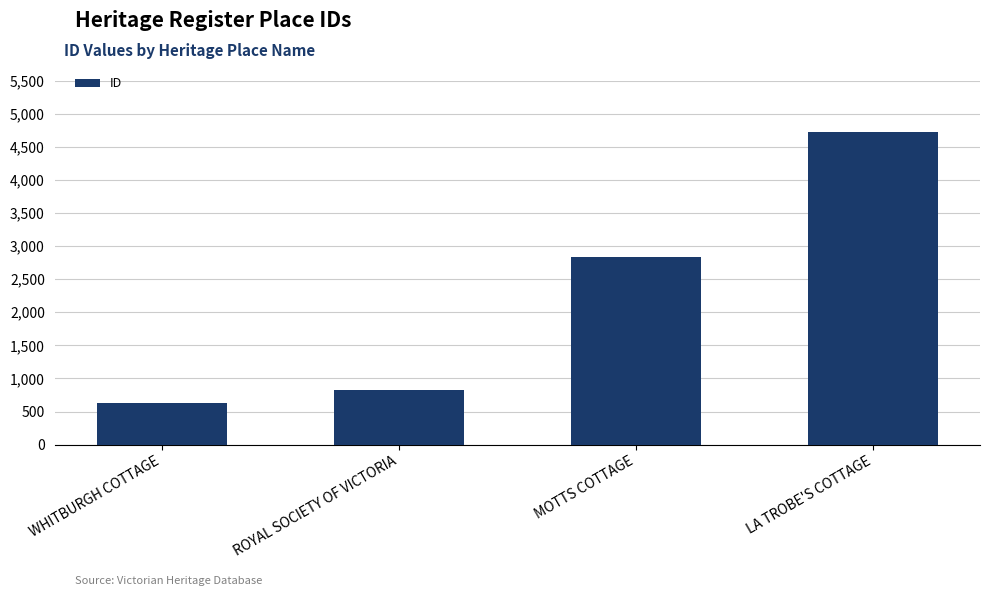

Are the bars grouped side by side (vs. stacked)?

No